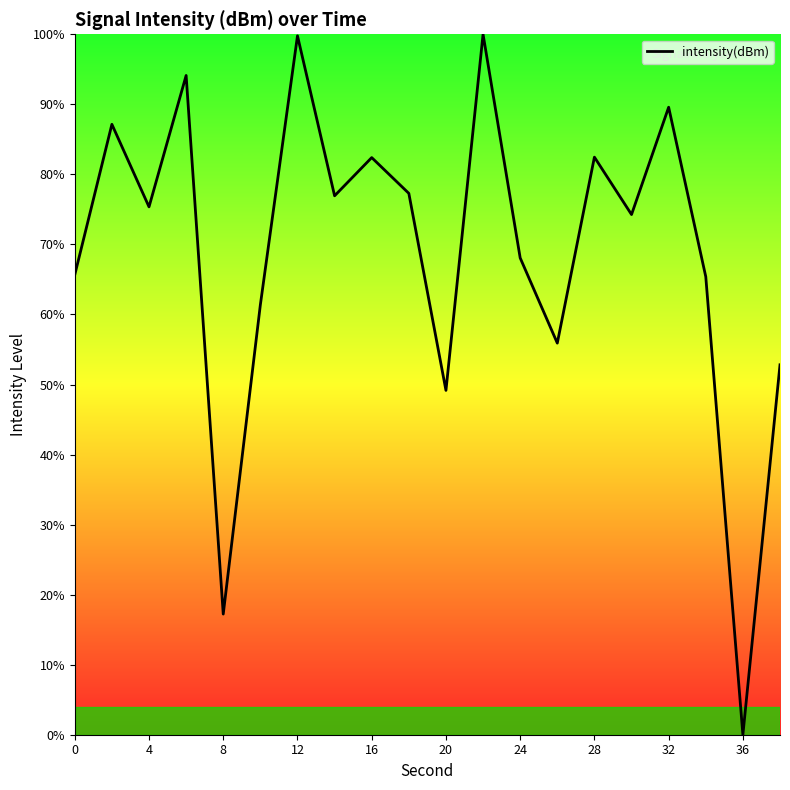

How many lines are shown in the chart?

1